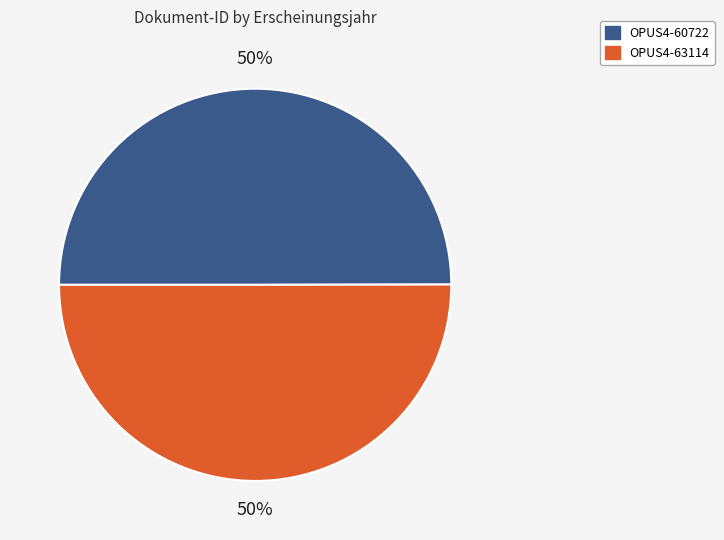

Approximately how many times larger is the value at OPUS4-60722 compared to OPUS4-63114?

1.0